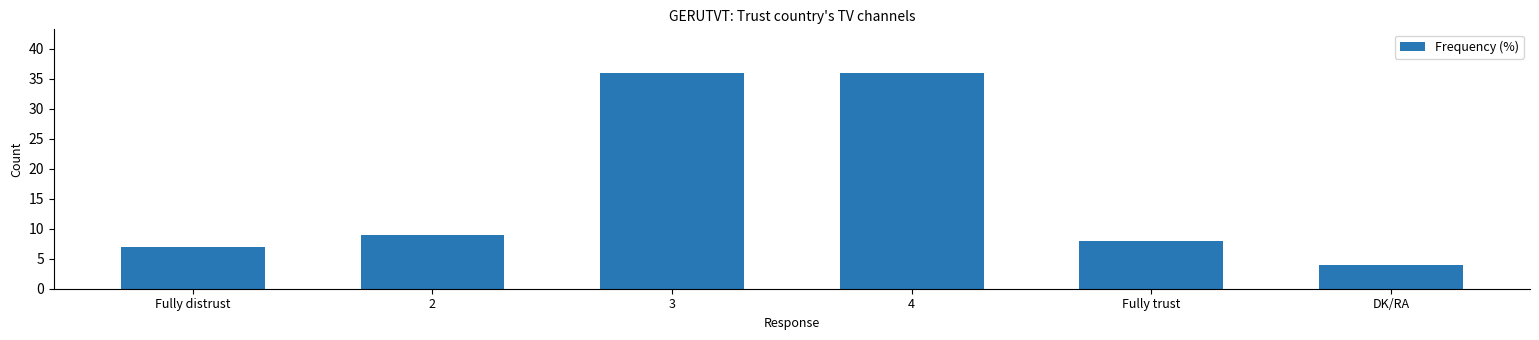

What is the label of the 1st bar from the right?

DK/RA